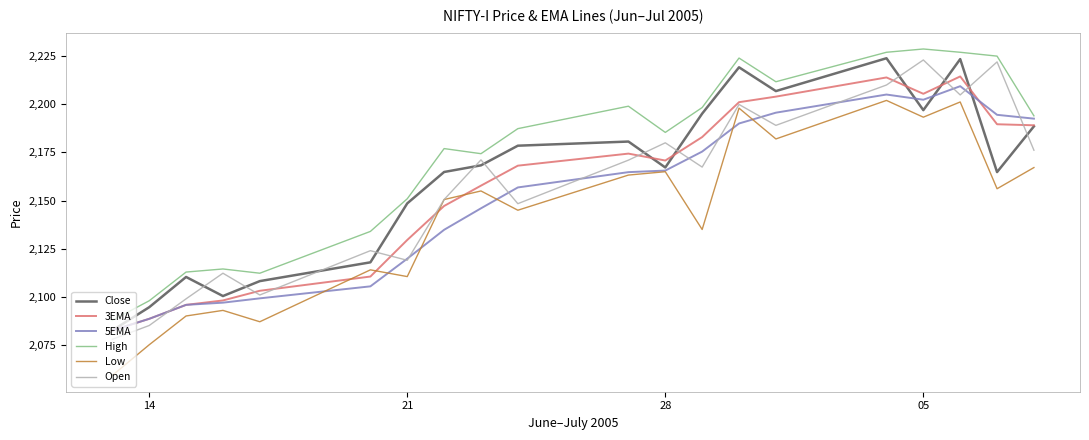

What is the greatest value displayed?

2228.7